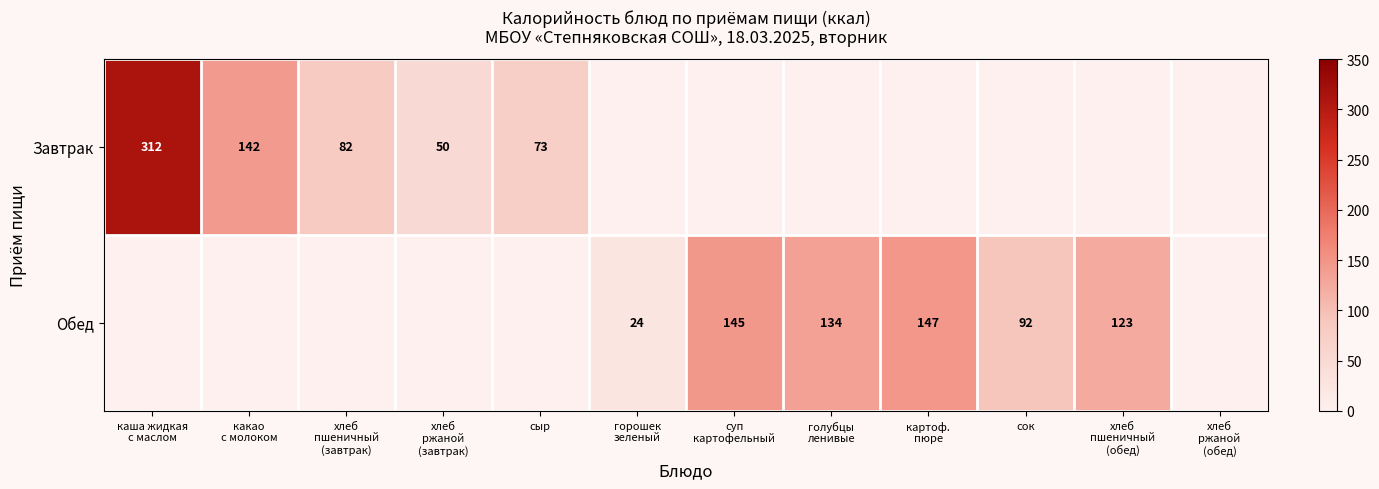

The Обед series shows 92 at сок. True or false?

True